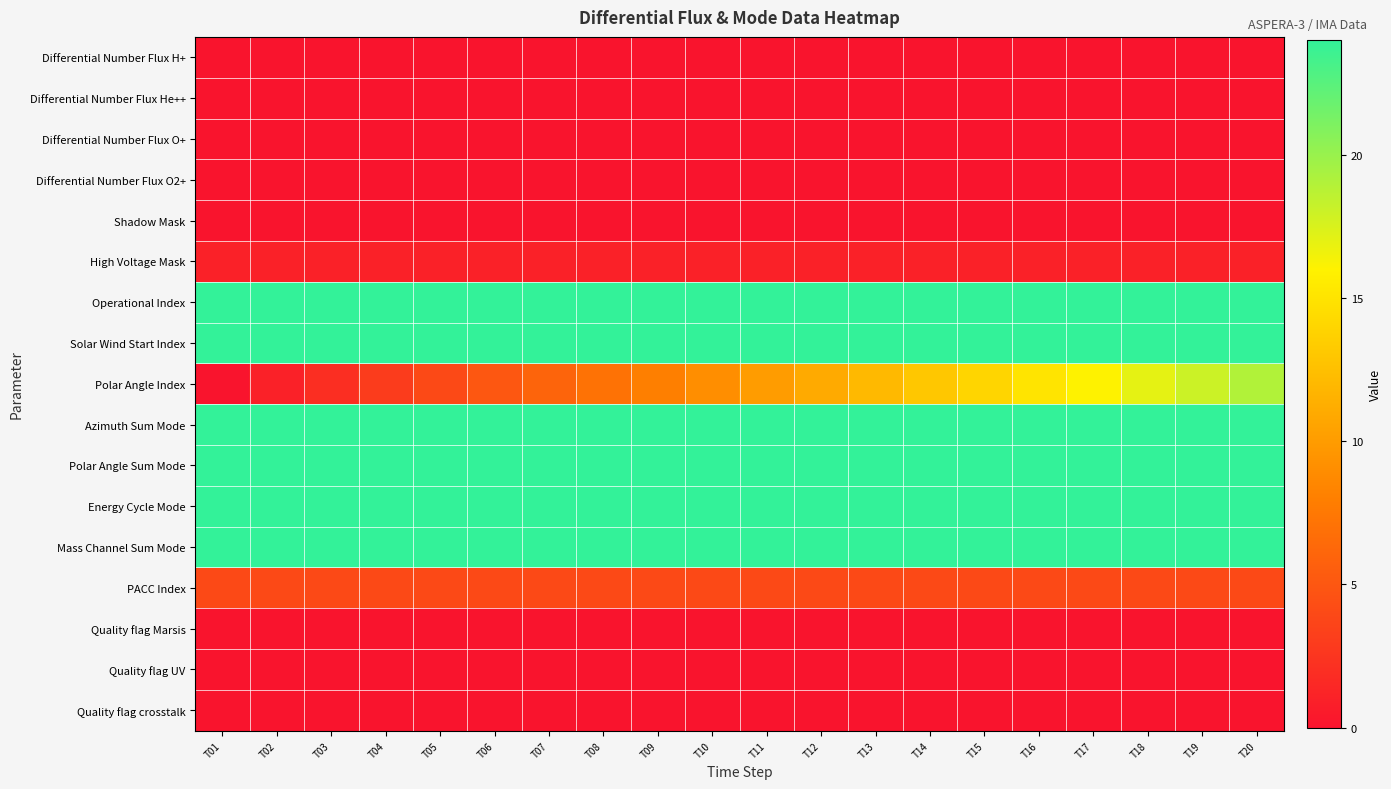

Reading right to left, list all the values displayed in this chart.

Differential Number Flux H+: T20=0	T19=0	T18=0	T17=0	T16=0	T15=0	T14=0	T13=0	T12=0	T11=0	T10=0	T09=0	T08=0	T07=0	T06=0	T05=0	T04=0	T03=0	T02=0	T01=0
Differential Number Flux He++: T20=0	T19=0	T18=0	T17=0	T16=0	T15=0	T14=0	T13=0	T12=0	T11=0	T10=0	T09=0	T08=0	T07=0	T06=0	T05=0	T04=0	T03=0	T02=0	T01=0
Differential Number Flux O+: T20=0	T19=0	T18=0	T17=0	T16=0	T15=0	T14=0	T13=0	T12=0	T11=0	T10=0	T09=0	T08=0	T07=0	T06=0	T05=0	T04=0	T03=0	T02=0	T01=0
Differential Number Flux O2+: T20=0	T19=0	T18=0	T17=0	T16=0	T15=0	T14=0	T13=0	T12=0	T11=0	T10=0	T09=0	T08=0	T07=0	T06=0	T05=0	T04=0	T03=0	T02=0	T01=0
Shadow Mask: T20=0	T19=0	T18=0	T17=0	T16=0	T15=0	T14=0	T13=0	T12=0	T11=0	T10=0	T09=0	T08=0	T07=0	T06=0	T05=0	T04=0	T03=0	T02=0	T01=0
High Voltage Mask: T20=1	T19=1	T18=1	T17=1	T16=1	T15=1	T14=1	T13=1	T12=1	T11=1	T10=1	T09=1	T08=1	T07=1	T06=1	T05=1	T04=1	T03=1	T02=1	T01=1
Operational Index: T20=24	T19=24	T18=24	T17=24	T16=24	T15=24	T14=24	T13=24	T12=24	T11=24	T10=24	T09=24	T08=24	T07=24	T06=24	T05=24	T04=24	T03=24	T02=24	T01=24
Solar Wind Start Index: T20=24	T19=24	T18=24	T17=24	T16=24	T15=24	T14=24	T13=24	T12=24	T11=24	T10=24	T09=24	T08=24	T07=24	T06=24	T05=24	T04=24	T03=24	T02=24	T01=24
Polar Angle Index: T20=19	T19=18	T18=17	T17=16	T16=15	T15=14	T14=13	T13=12	T12=11	T11=10	T10=9	T09=8	T08=7	T07=6	T06=5	T05=4	T04=3	T03=2	T02=1	T01=0
Azimuth Sum Mode: T20=24	T19=24	T18=24	T17=24	T16=24	T15=24	T14=24	T13=24	T12=24	T11=24	T10=24	T09=24	T08=24	T07=24	T06=24	T05=24	T04=24	T03=24	T02=24	T01=24
Polar Angle Sum Mode: T20=24	T19=24	T18=24	T17=24	T16=24	T15=24	T14=24	T13=24	T12=24	T11=24	T10=24	T09=24	T08=24	T07=24	T06=24	T05=24	T04=24	T03=24	T02=24	T01=24
Energy Cycle Mode: T20=24	T19=24	T18=24	T17=24	T16=24	T15=24	T14=24	T13=24	T12=24	T11=24	T10=24	T09=24	T08=24	T07=24	T06=24	T05=24	T04=24	T03=24	T02=24	T01=24
Mass Channel Sum Mode: T20=24	T19=24	T18=24	T17=24	T16=24	T15=24	T14=24	T13=24	T12=24	T11=24	T10=24	T09=24	T08=24	T07=24	T06=24	T05=24	T04=24	T03=24	T02=24	T01=24
PACC Index: T20=4	T19=4	T18=4	T17=4	T16=4	T15=4	T14=4	T13=4	T12=4	T11=4	T10=4	T09=4	T08=4	T07=4	T06=4	T05=4	T04=4	T03=4	T02=4	T01=4
Quality flag Marsis: T20=0	T19=0	T18=0	T17=0	T16=0	T15=0	T14=0	T13=0	T12=0	T11=0	T10=0	T09=0	T08=0	T07=0	T06=0	T05=0	T04=0	T03=0	T02=0	T01=0
Quality flag UV: T20=0	T19=0	T18=0	T17=0	T16=0	T15=0	T14=0	T13=0	T12=0	T11=0	T10=0	T09=0	T08=0	T07=0	T06=0	T05=0	T04=0	T03=0	T02=0	T01=0
Quality flag crosstalk: T20=0	T19=0	T18=0	T17=0	T16=0	T15=0	T14=0	T13=0	T12=0	T11=0	T10=0	T09=0	T08=0	T07=0	T06=0	T05=0	T04=0	T03=0	T02=0	T01=0